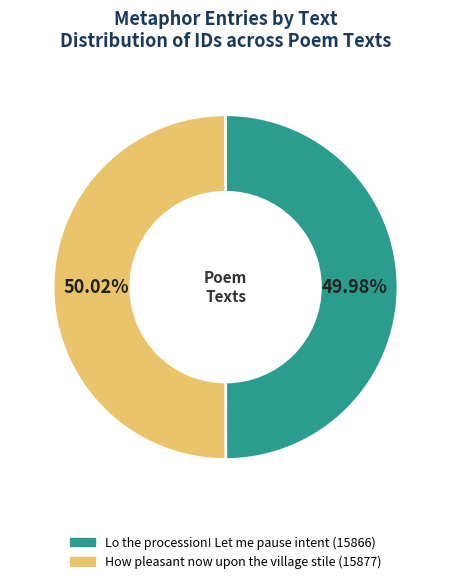

What is the ratio of the value at How pleasant now upon the village stile to the value at Lo the procession! Let me pause intent?

1.0